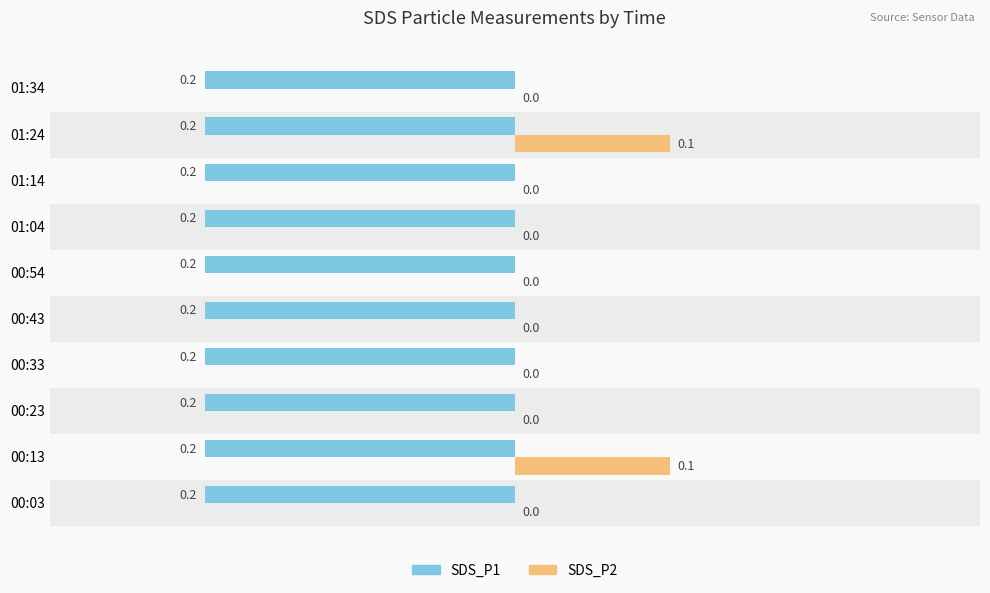

What is the sum of the SDS_P1 values at 00:03 and 00:43?

-0.4